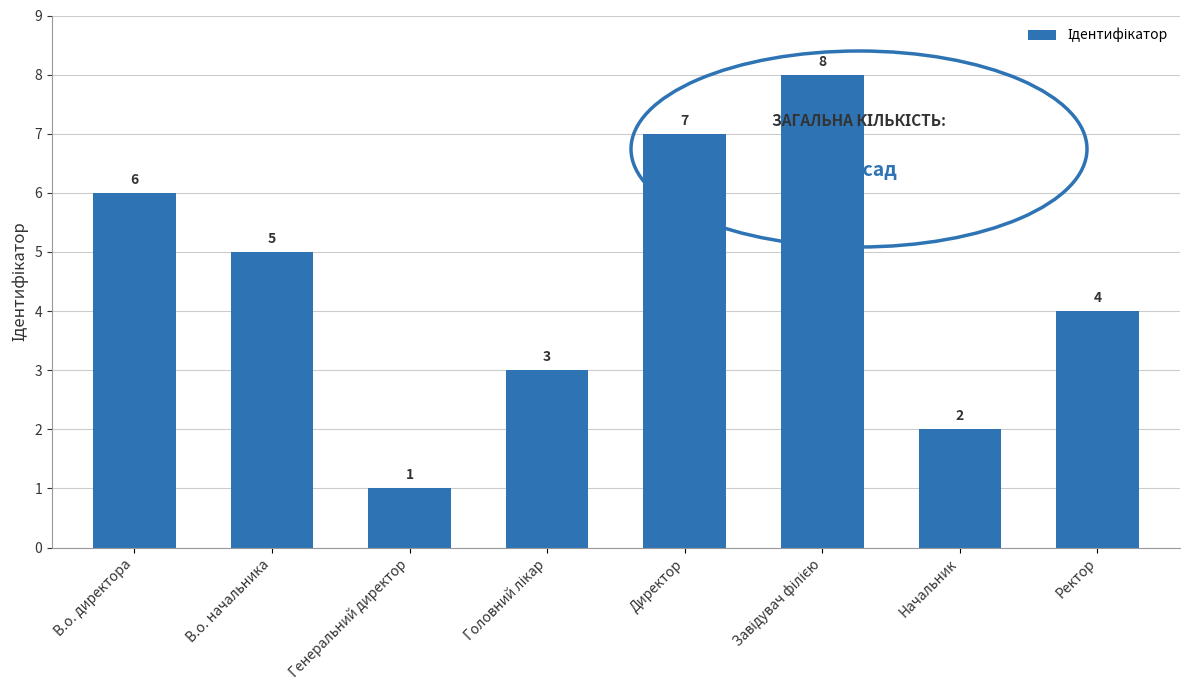

The value at Генеральний директор is 1. True or false?

True